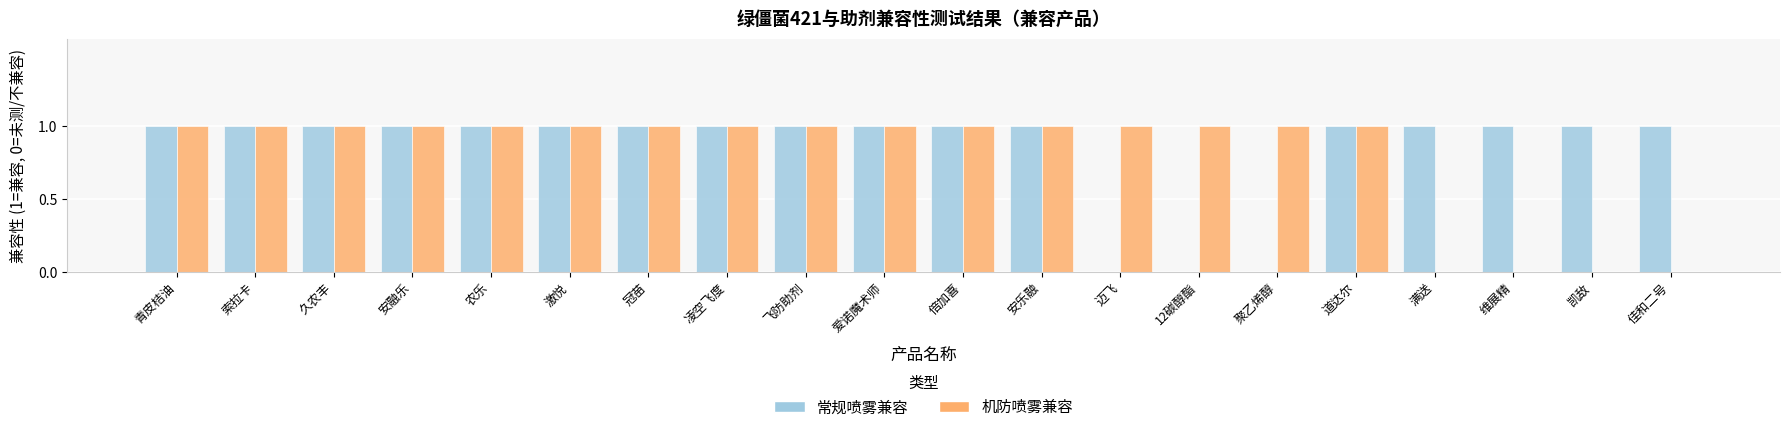

Reading left to right, what are all the values shown in this chart?

常规喷雾兼容: 1	1	1	1	1	1	1	1	1	1	1	1	0	0	0	1	1	1	1	1
机防喷雾兼容: 1	1	1	1	1	1	1	1	1	1	1	1	1	1	1	1	0	0	0	0